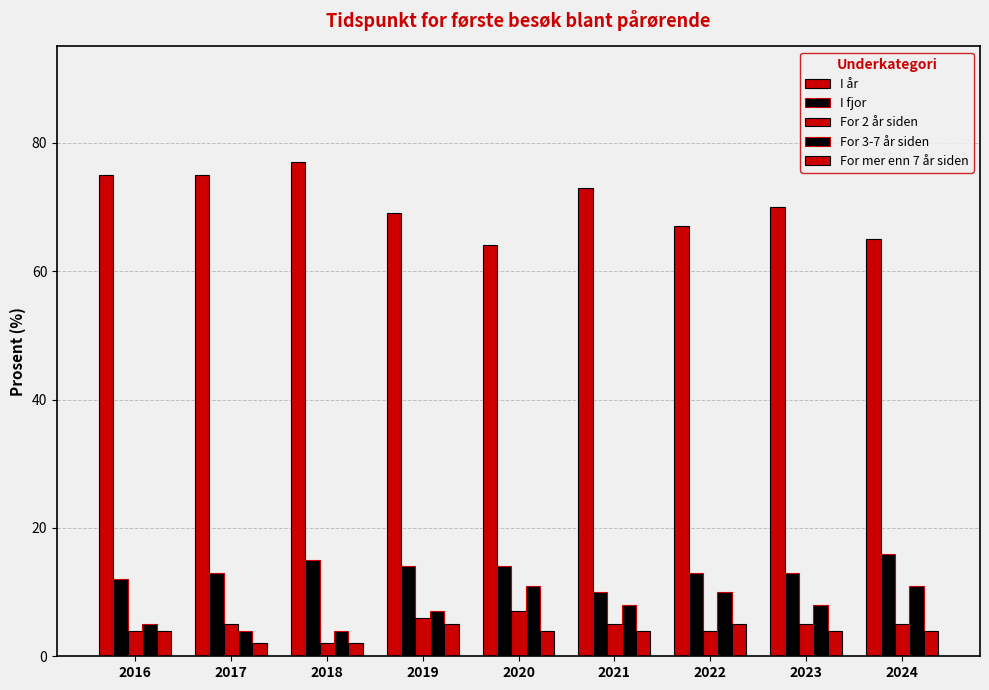

How many values in the I år series are below 70?

4